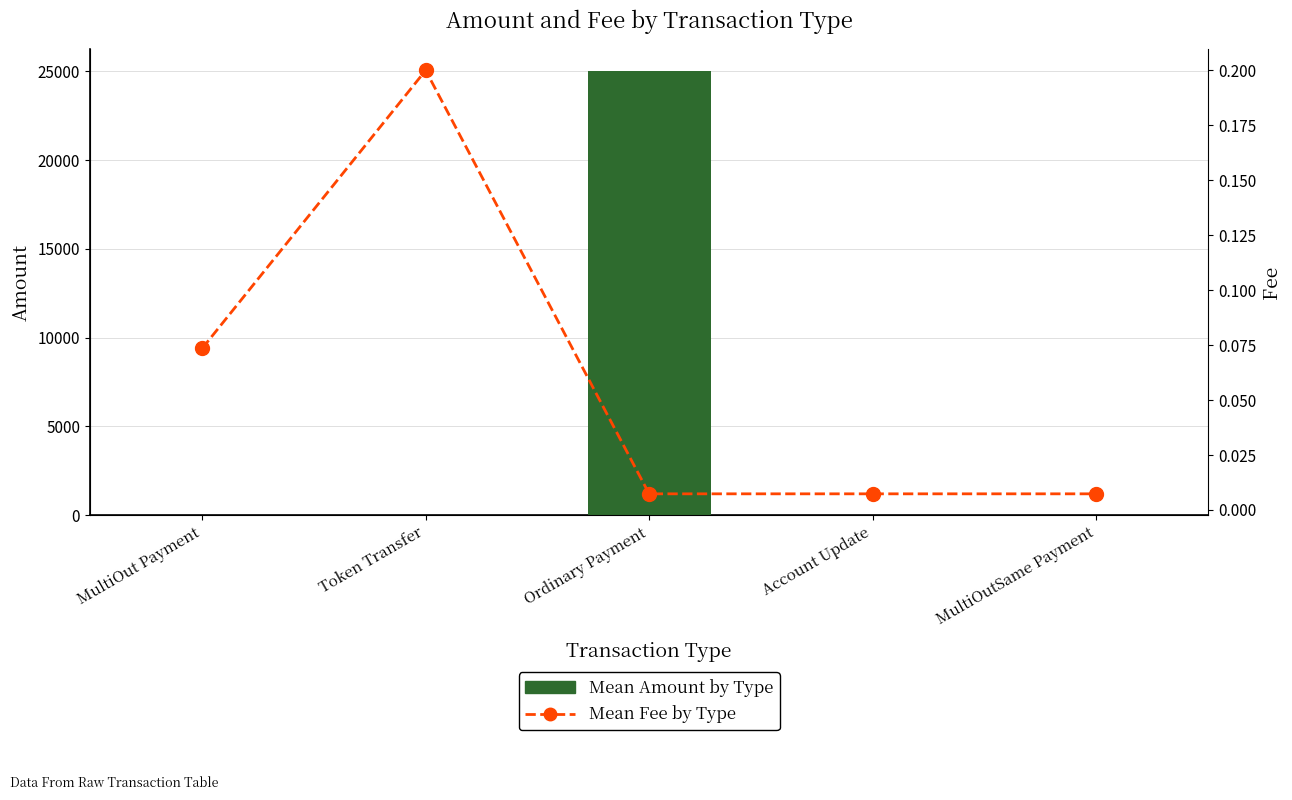

What is the approximate value of Mean Amount by Type at MultiOutSame Payment?

5.0